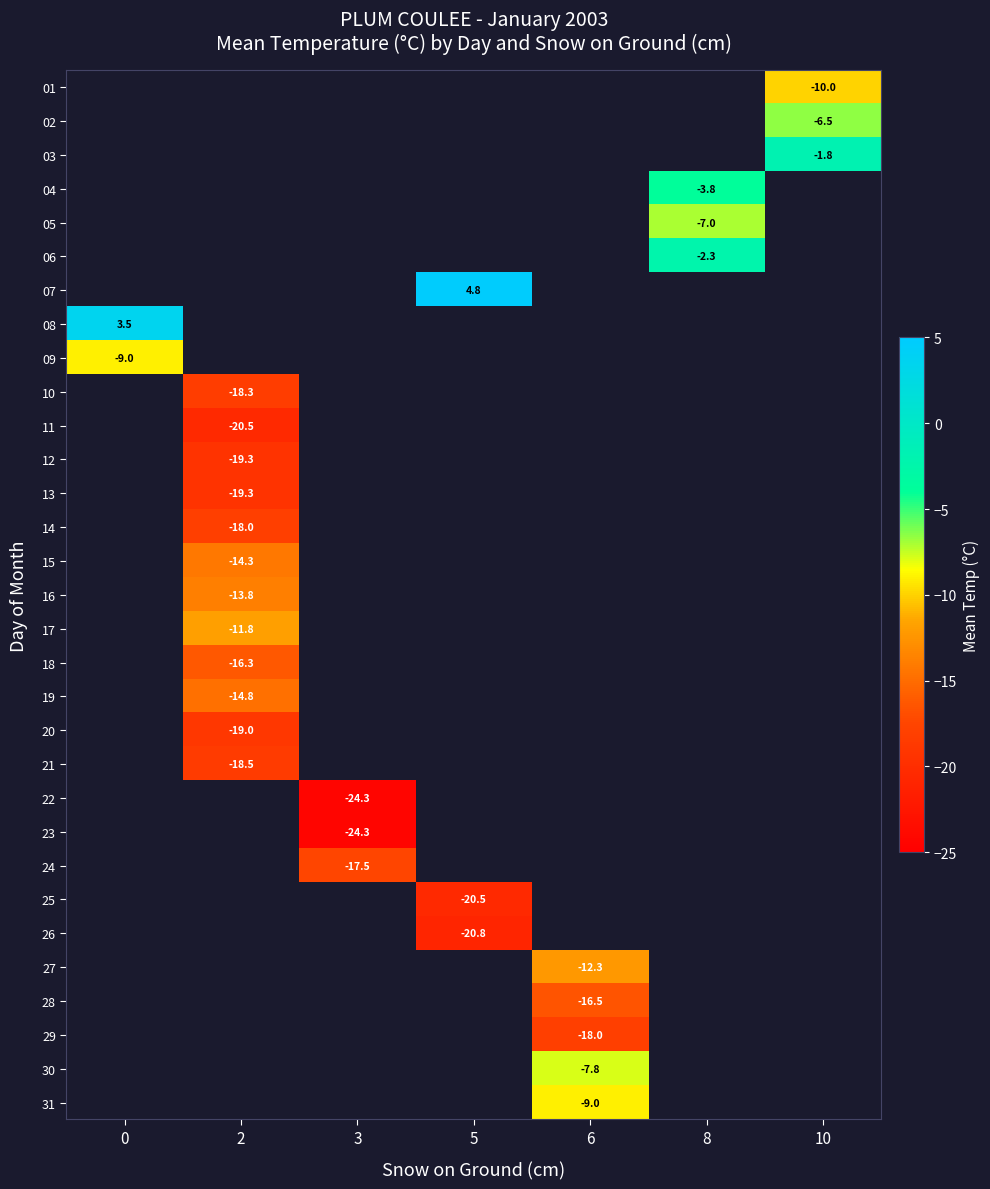

Between 3 and 2, which is larger?

2